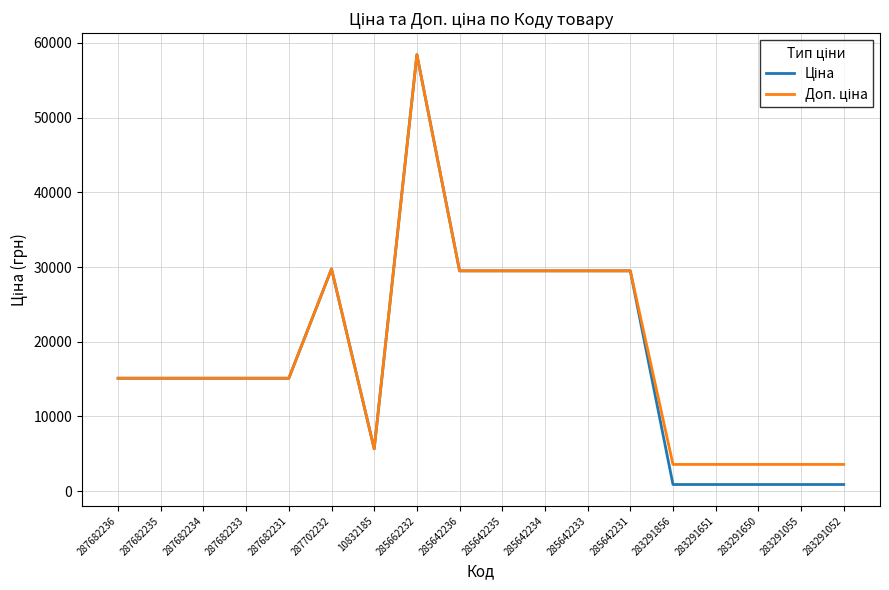

Which category has the highest value across all series?

285662232